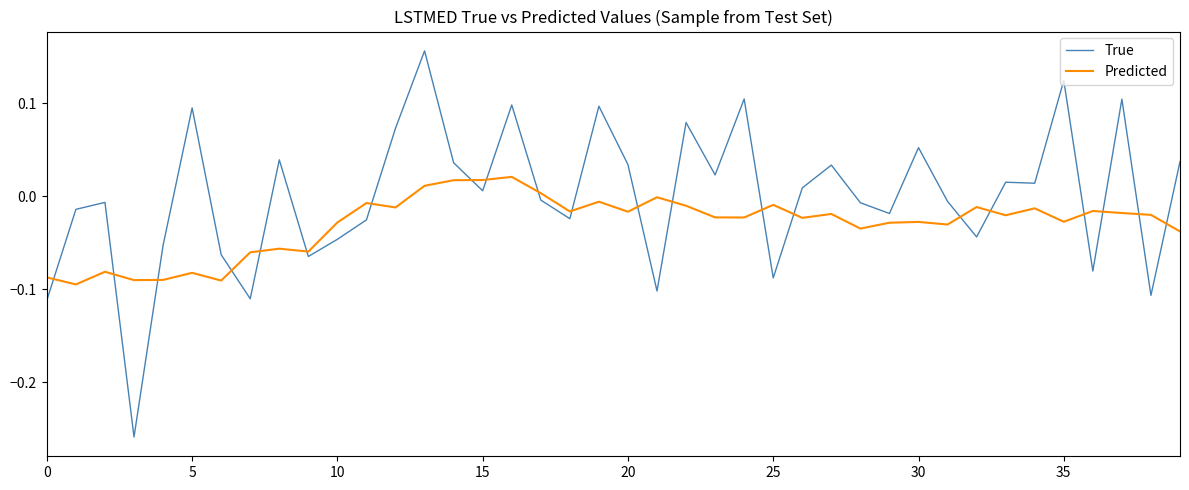

Which series has the widest spread of values?

True